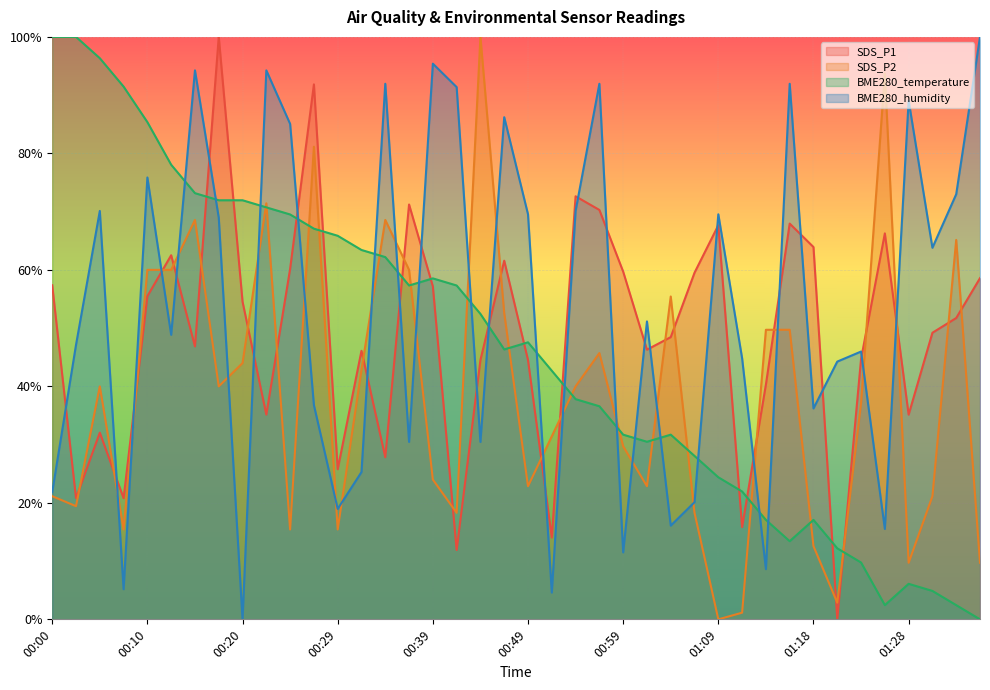

Read the BME280_temperature value at 00:08.

0.9